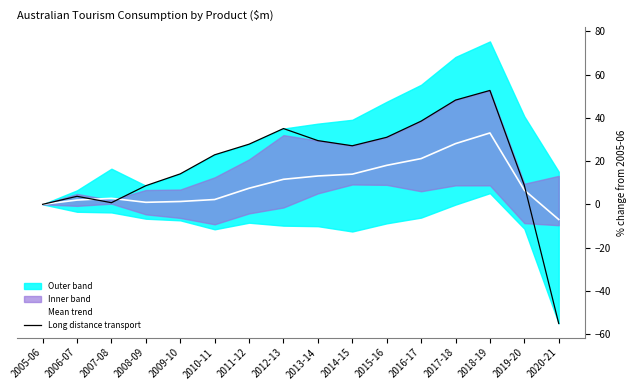

What is the difference between the maximum and minimum values in the Long distance transport series?

107.8